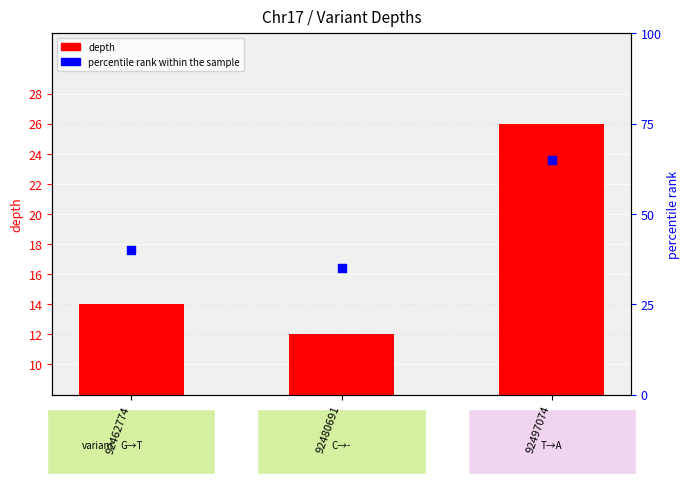

Which series reaches the minimum Y coordinate?

depth